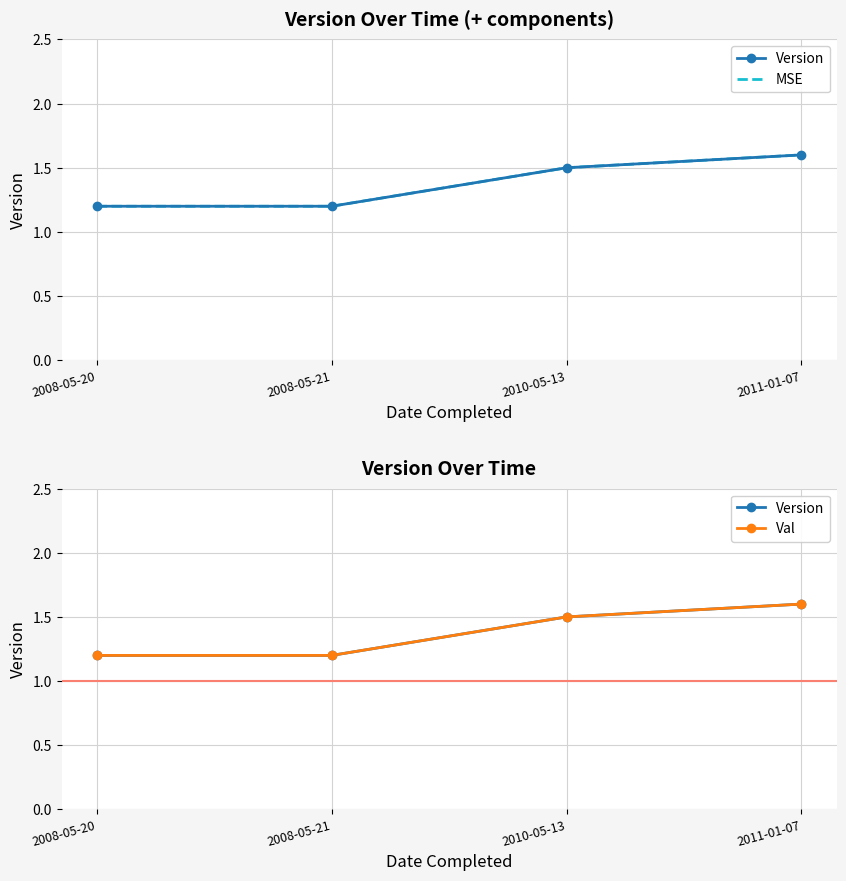

Is this an area chart (filled region under the line)?

No